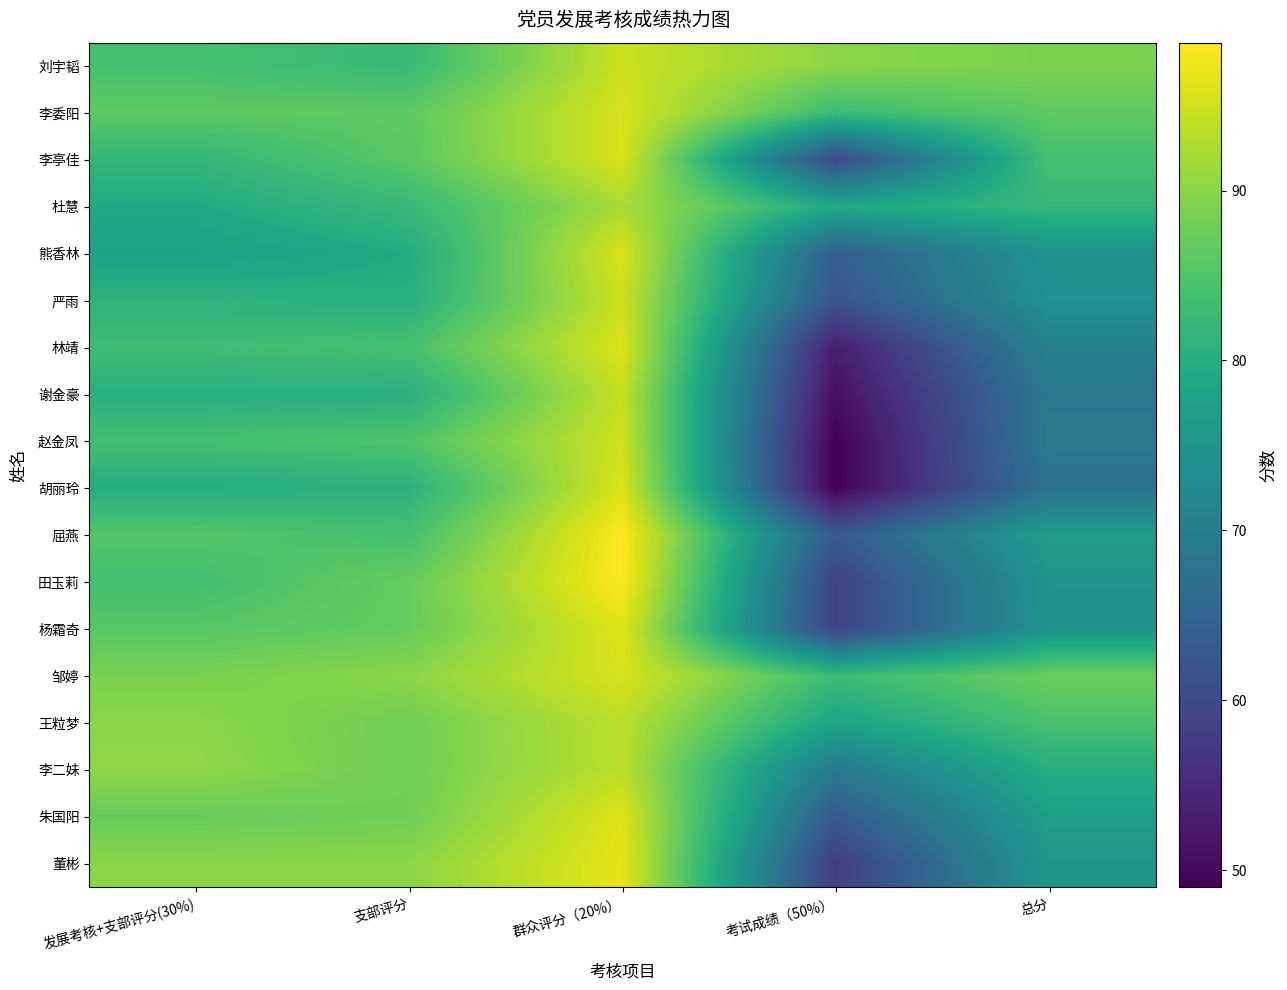

Is it true that 田玉莉 equals 87.0 at 支部评分?

True